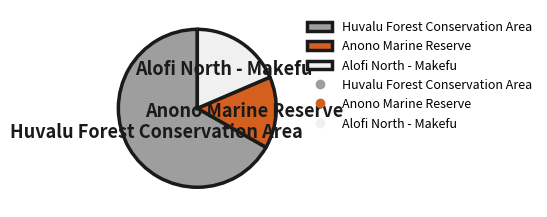

Which slice is the smallest?

Anono Marine Reserve